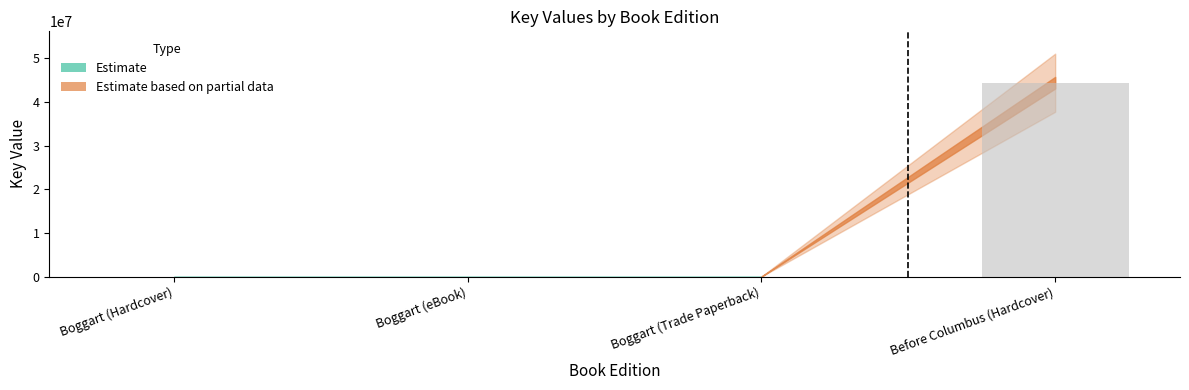

What value does the data have at Boggart (Trade Paperback)?

5685